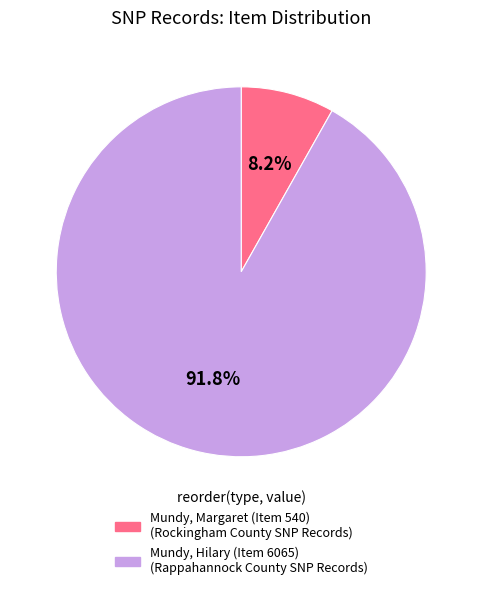

To the nearest percent, what percentage of the pie is Mundy, Hilary (Item 6065)?

92%